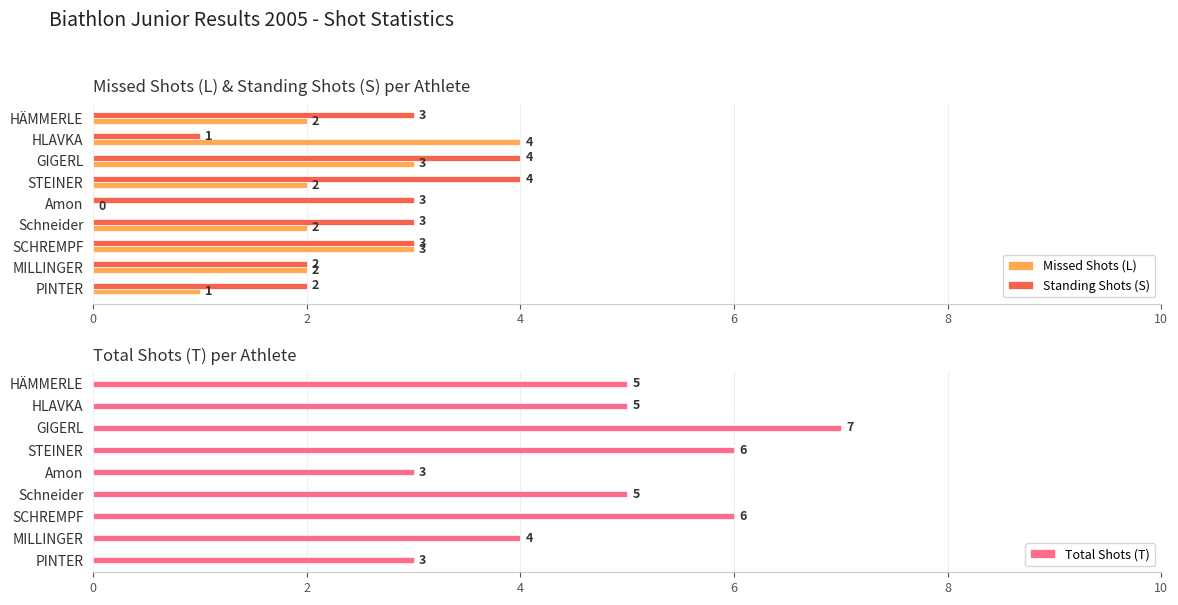

Which label corresponds to the largest value in the chart?

6